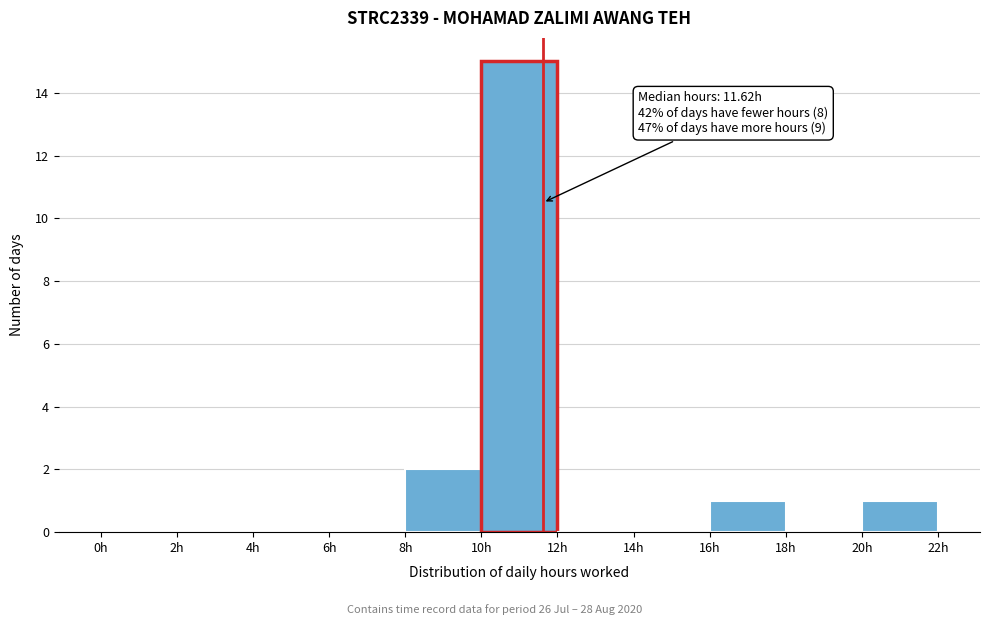

Over which range of the x-axis is the bar tallest?

10 to 12